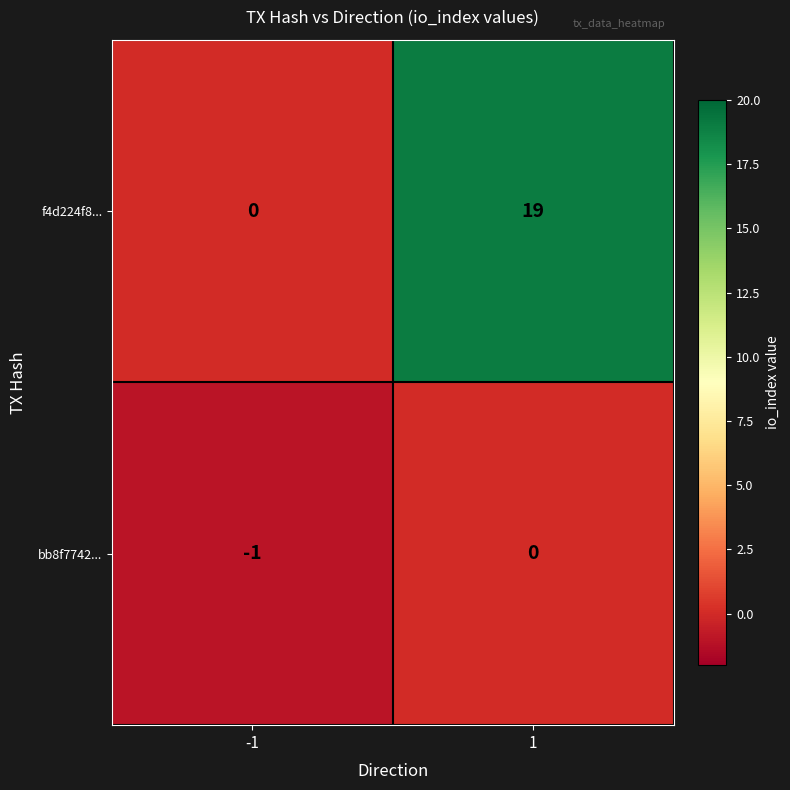

List the series in order of their peak value, highest first.

f4d224f8..., bb8f7742...